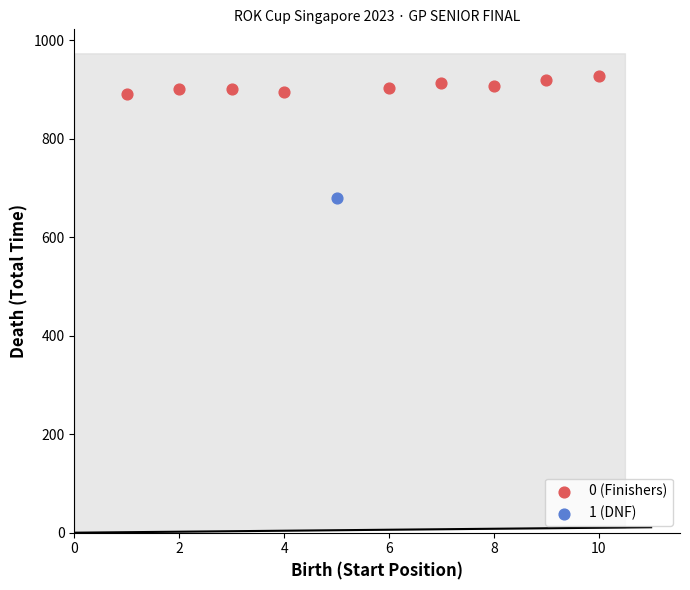

What are all the series names shown in the legend?

0 (Finishers), 1 (DNF)